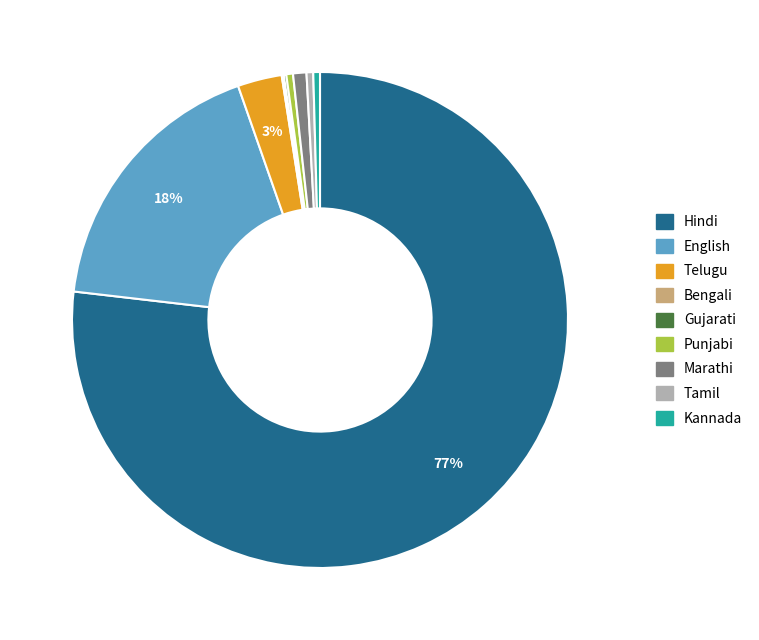

Between Telugu and Hindi, which is larger?

Hindi